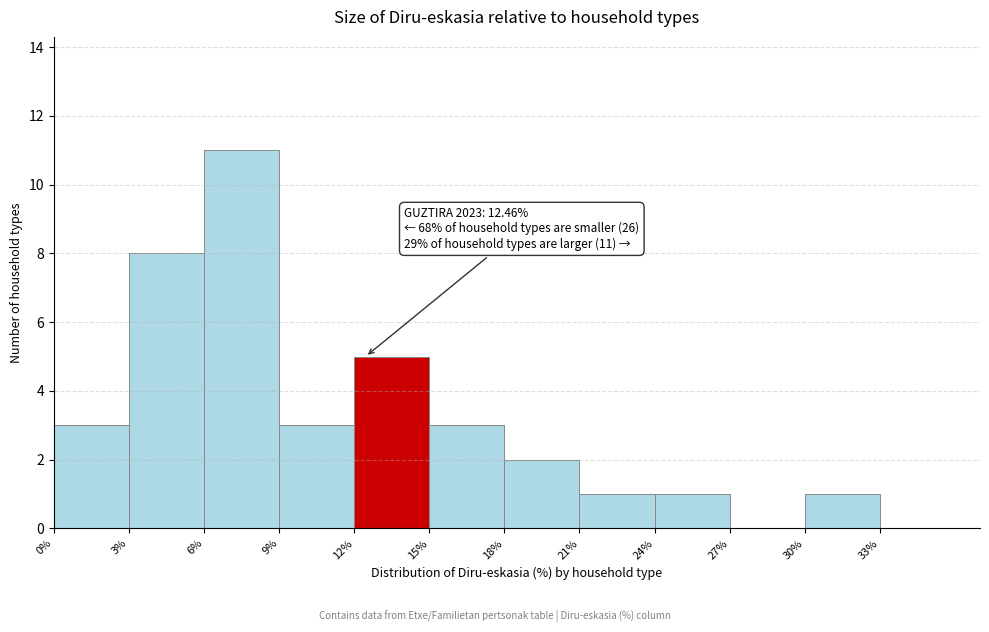

Which range on the x-axis has the tallest bar?

6 to 9